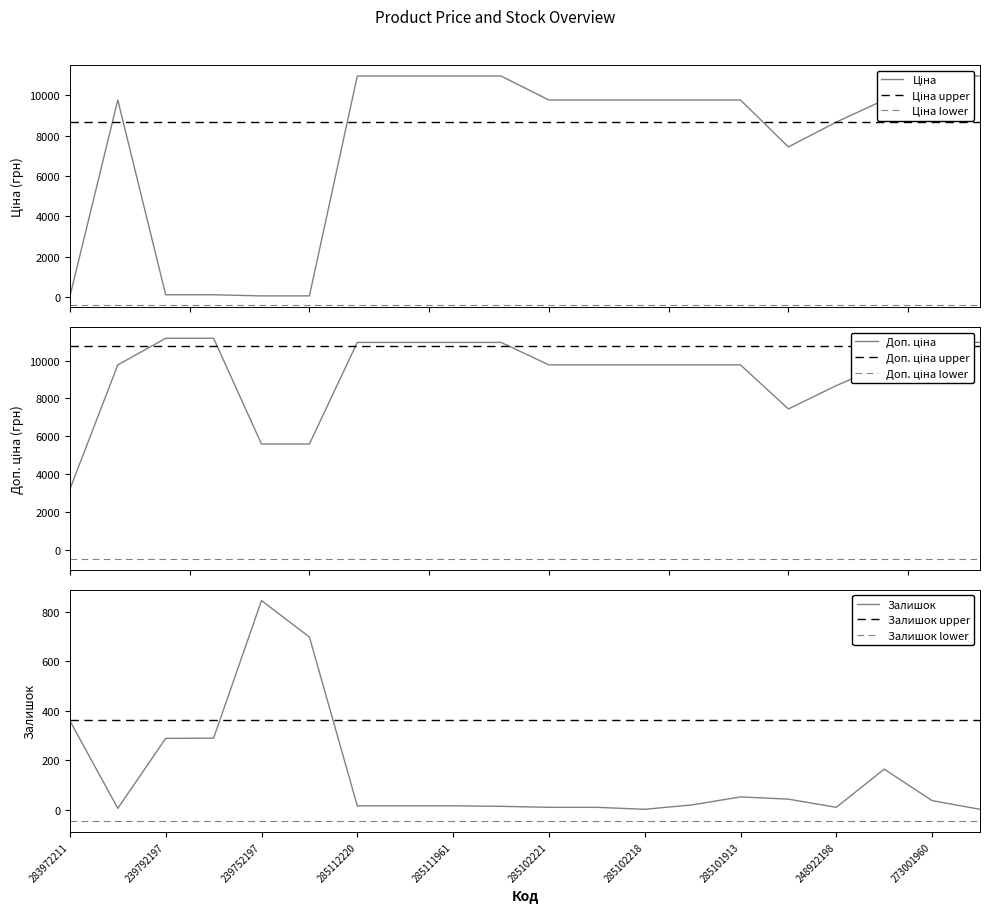

Which series ends up on top after the final intersection of Залишок and Ціна?

Ціна